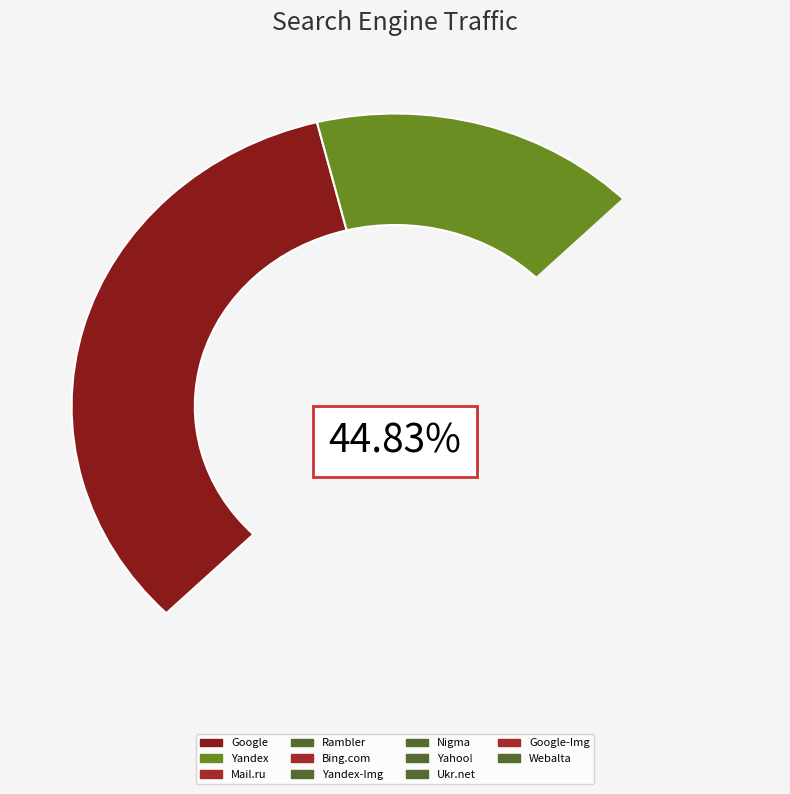

To the nearest percent, what portion does Yandex-Img represent?

3%